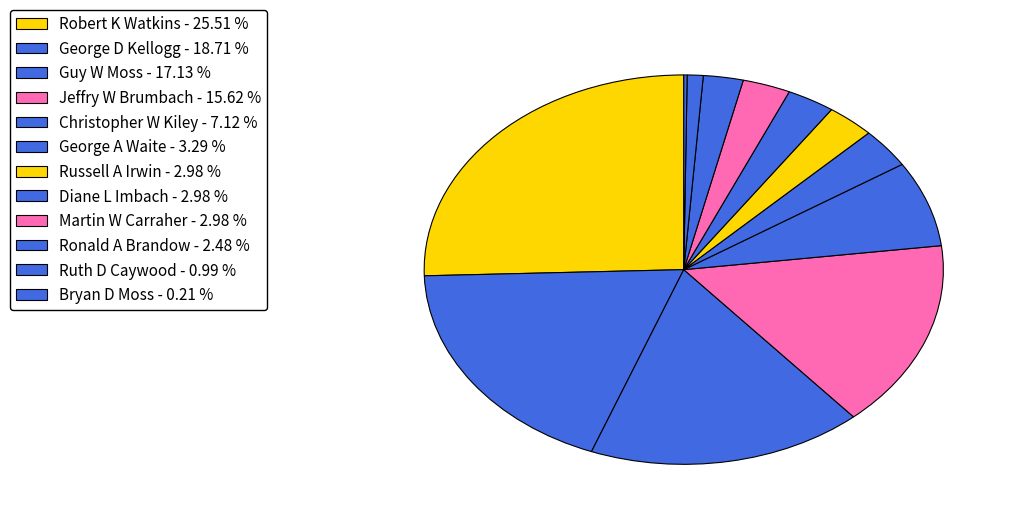

Is it true that Jeffry W Brumbach is 16% of the pie?

True